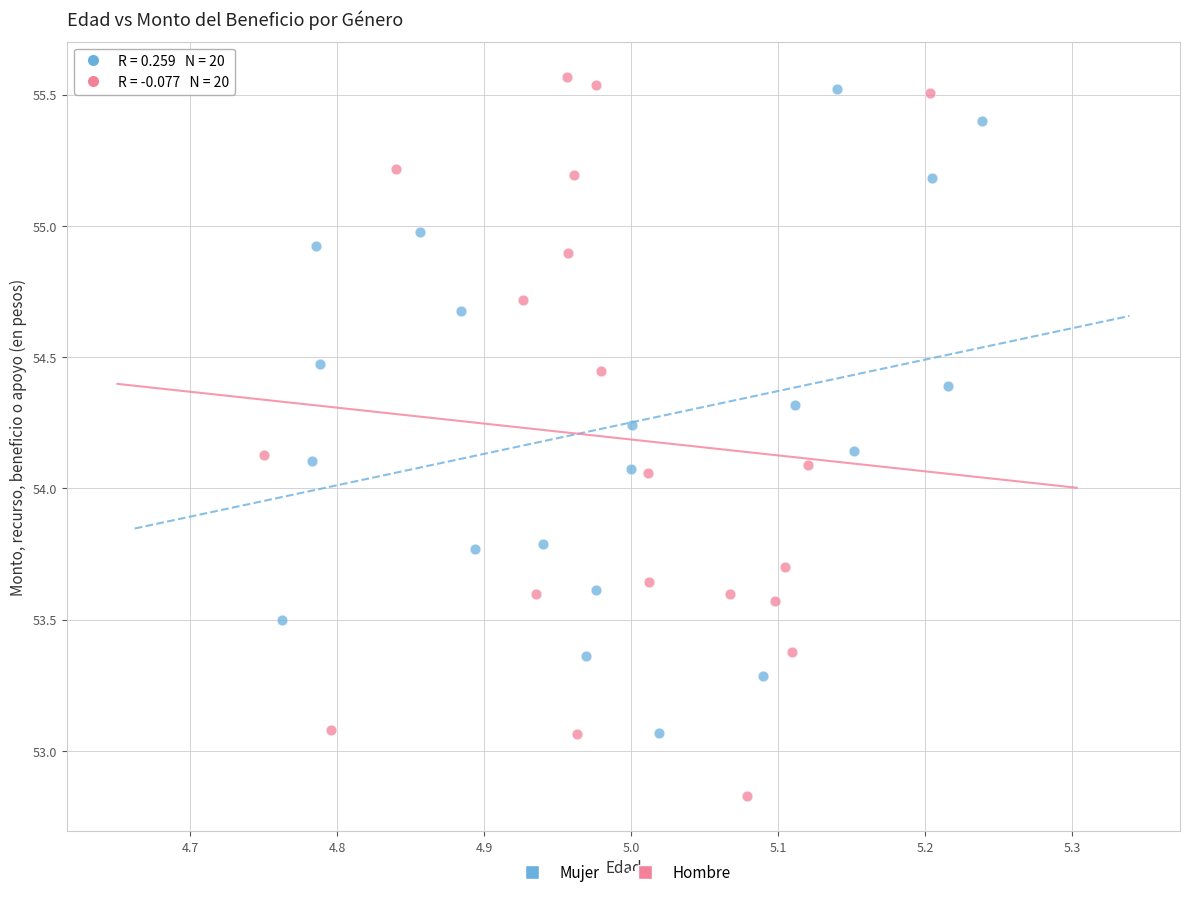

Which series reaches the minimum Y coordinate?

Hombre